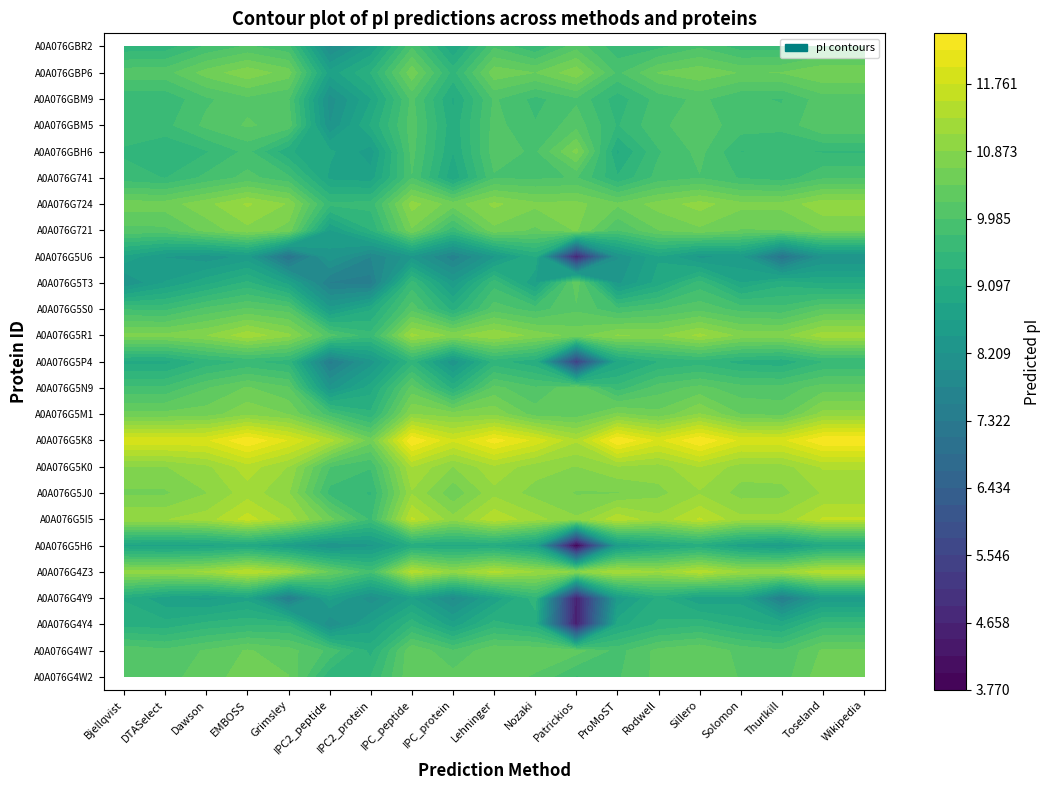

Which category has the lowest value across all series?

Patrickios